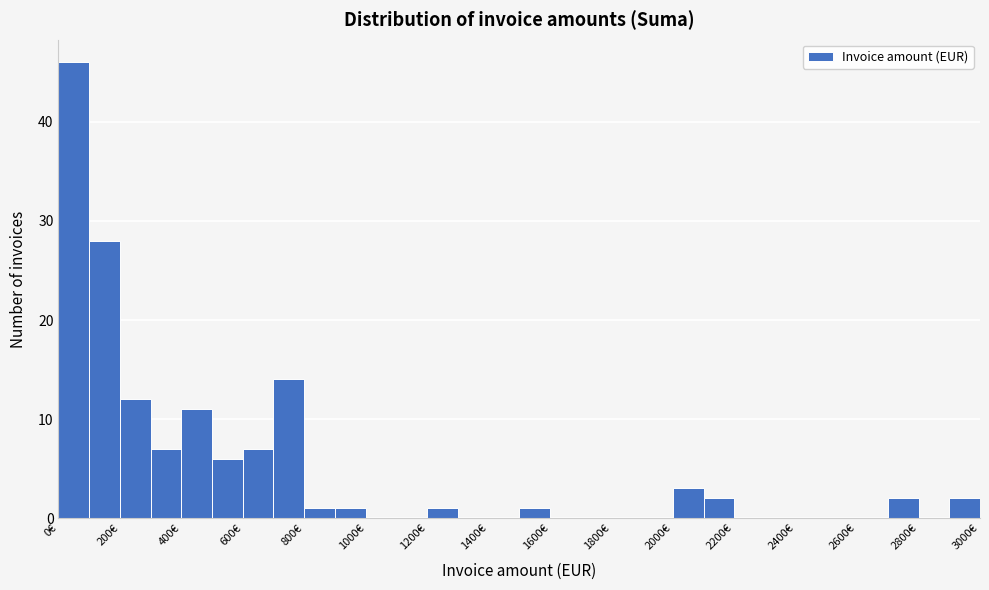

How tall is the bar that spans 0 to 100 on the x-axis? The values are not printed on the chart, so give them approximately, as read against the axis.

46